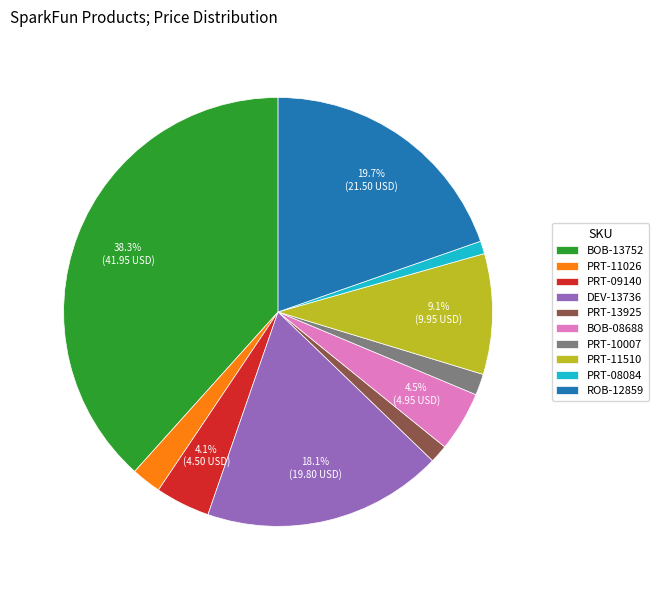

To the nearest percent, what is the difference between the PRT-11510 and DEV-13736 slice percentages?

9%